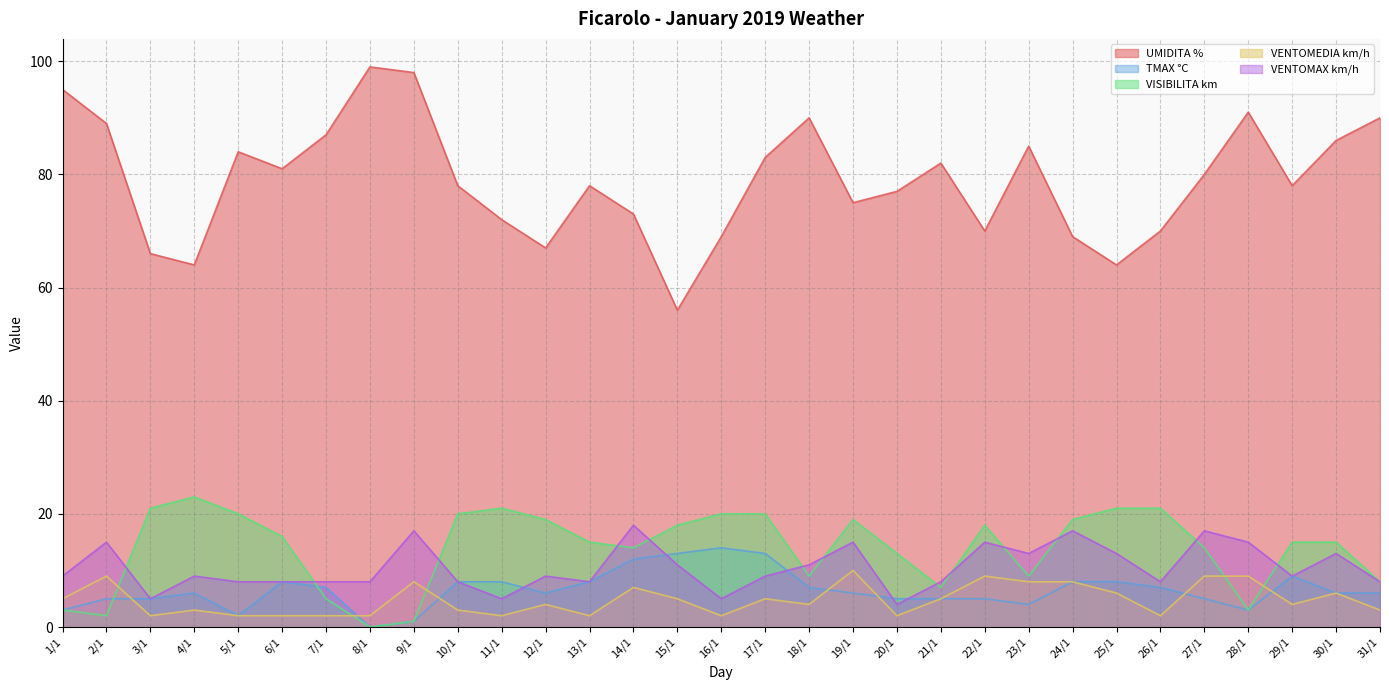

The VENTOMAX km/h series shows 6 at 4/1. True or false?

False